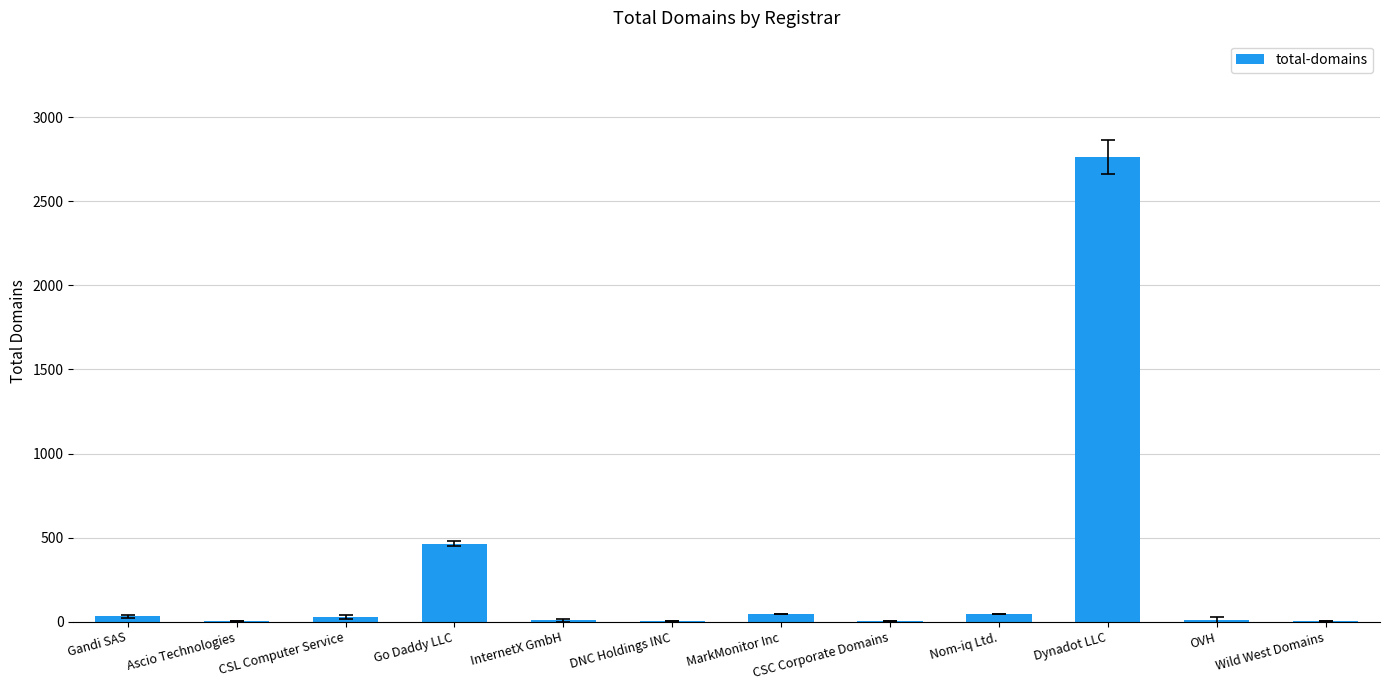

Where does the data first go above 30?

Gandi SAS